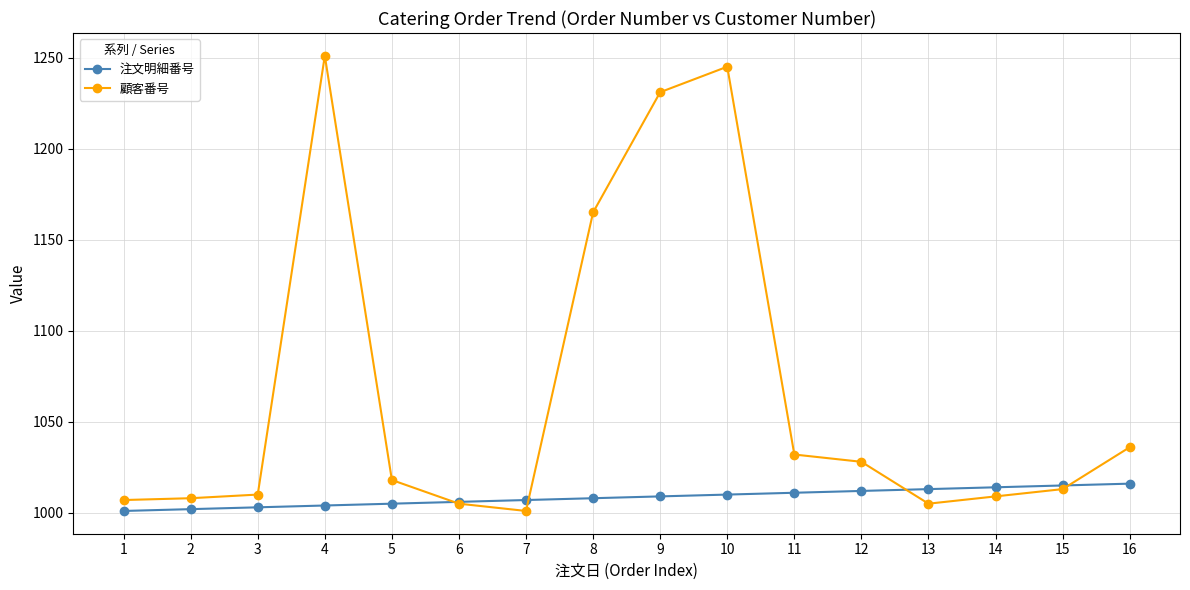

Is this an area chart (filled region under the line)?

No